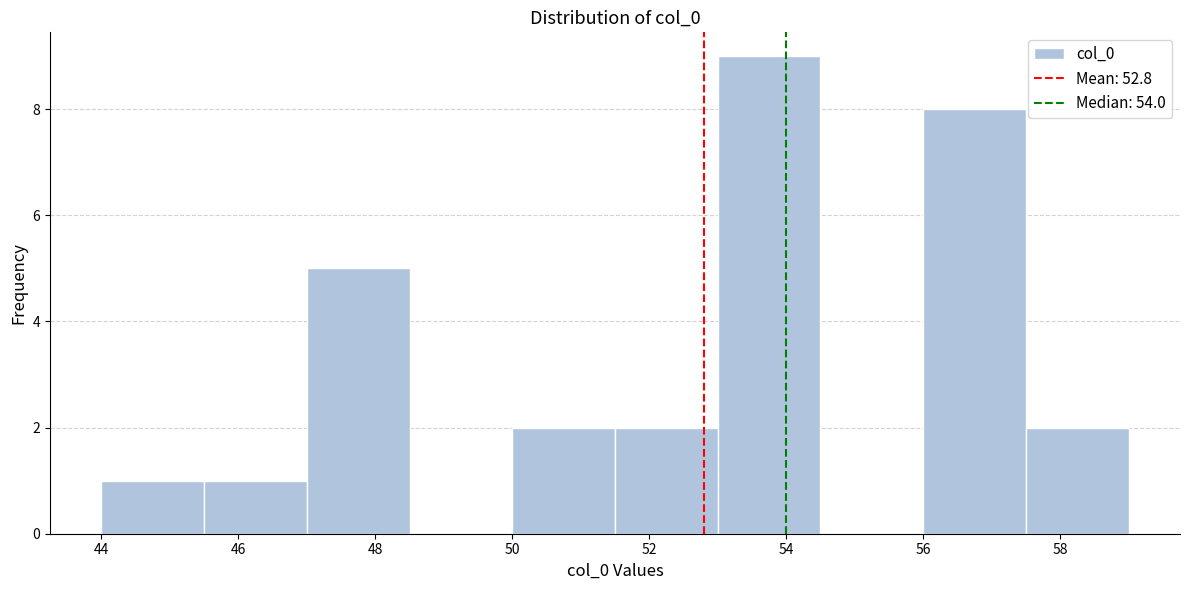

Reading left to right, list every bar in this chart as the range it spans on the x-axis followed by its height. Neither the bar edges nor the heights are printed on the chart, so give them approximately, as read against the axes.

44.0 to 45.5: 1
45.5 to 47.0: 1
47.0 to 48.5: 5
48.5 to 50.0: 0
50.0 to 51.5: 2
51.5 to 53.0: 2
53.0 to 54.5: 9
54.5 to 56.0: 0
56.0 to 57.5: 8
57.5 to 59.0: 2